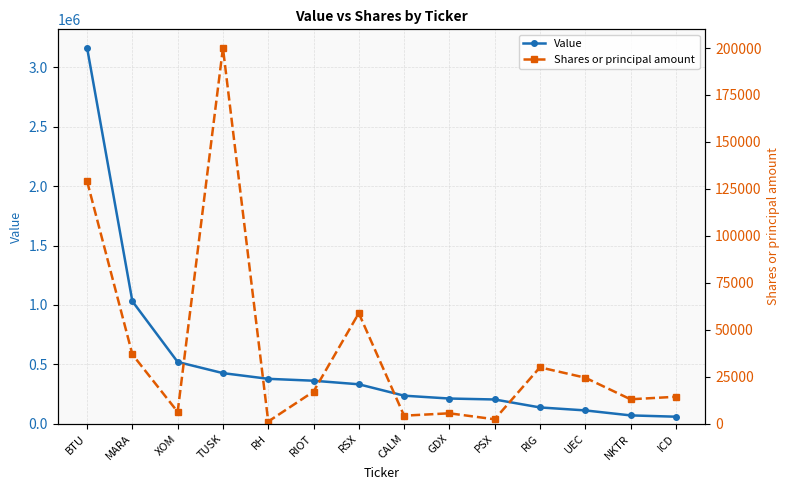

At PSX, list the series in order from smallest to largest.

Shares or principal amount, Value